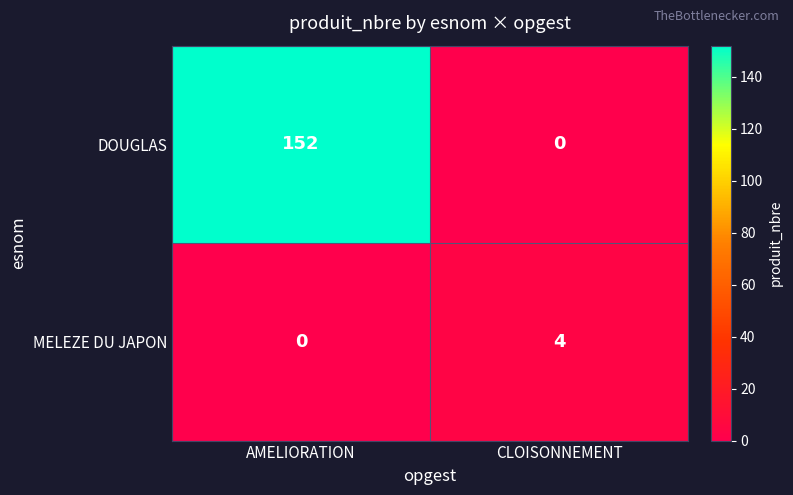

The DOUGLAS series shows 0 at CLOISONNEMENT. True or false?

True